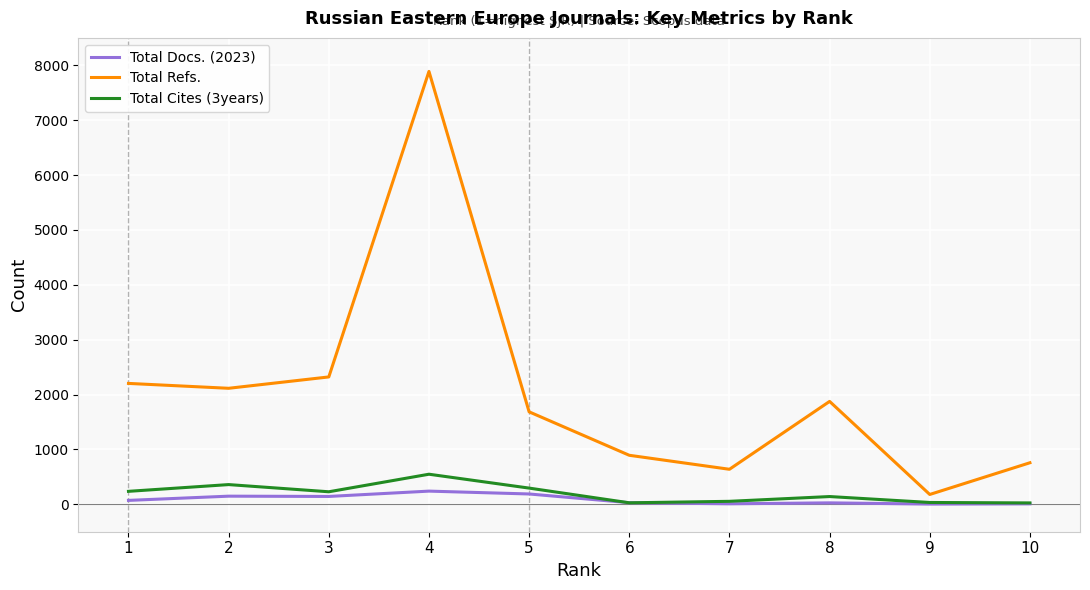

Which series has the largest range (max minus min)?

Total Refs.